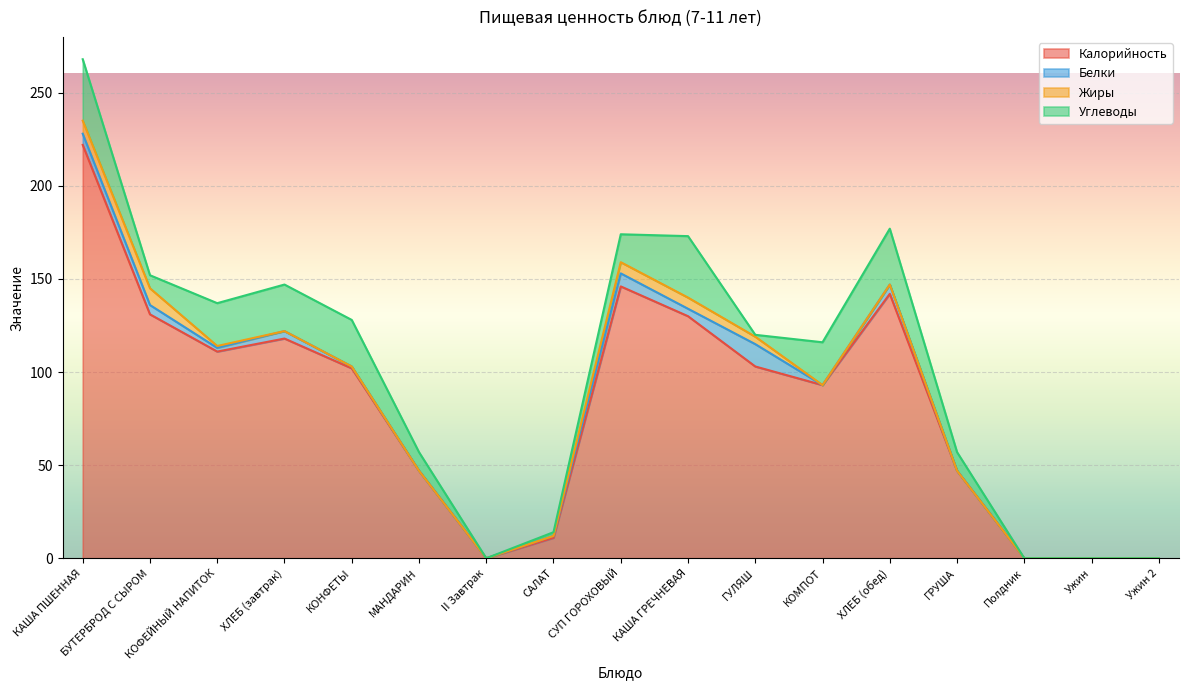

Reading right to left, what are all the values shown in this chart?

Калорийность: 0	0	0	47	142	93	103	130	146	11	0	47	102	118	111	131	222
Белки: 0	0	0	0	5	0	12	4	7	1	0	0	1	4	2	5	6
Жиры: 0	0	0	0	0	0	4	6	6	0	0	0	0	0	1	9	7
Углеводы: 0	0	0	10	30	23	1	33	15	2	0	10	25	25	23	7	33